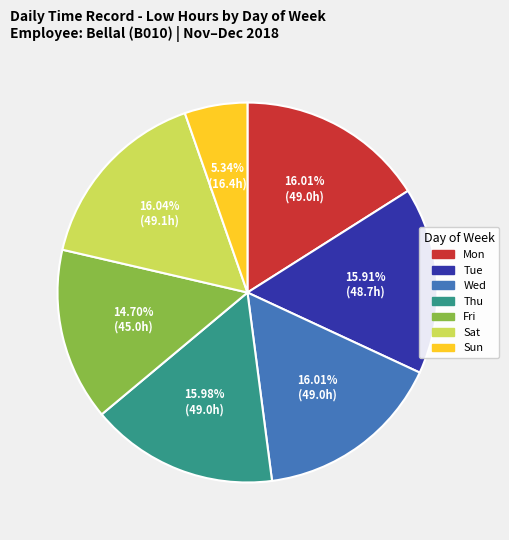

Is there any slice that represents more than half of the pie?

No